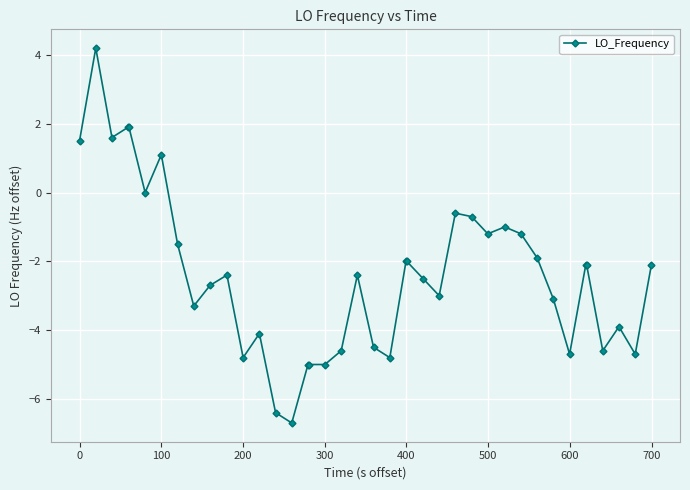

Does the chart have visible grid lines?

Yes